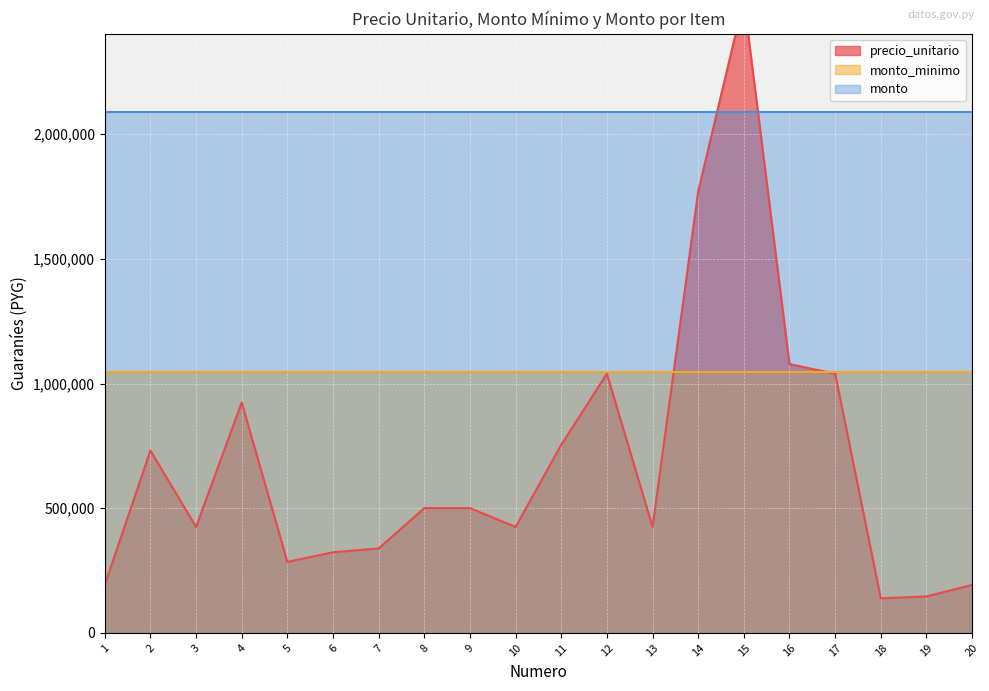

How many values in the precio_unitario series are below 500500?

10